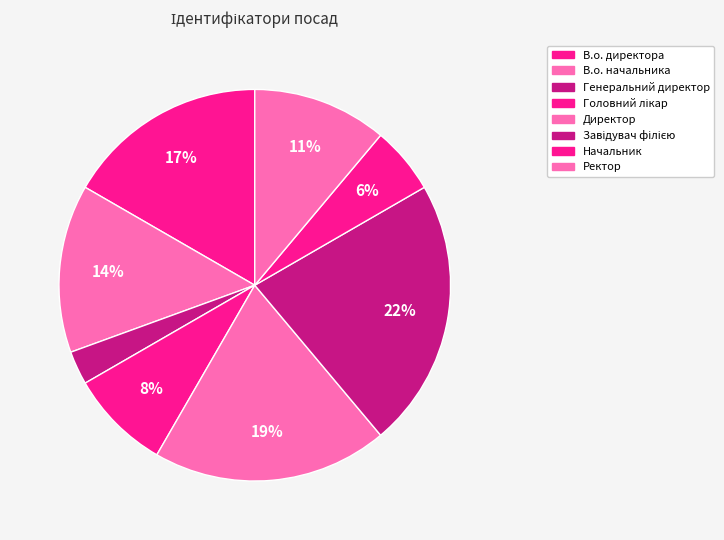

The В.о. начальника slice represents 14% of the pie. True or false?

True